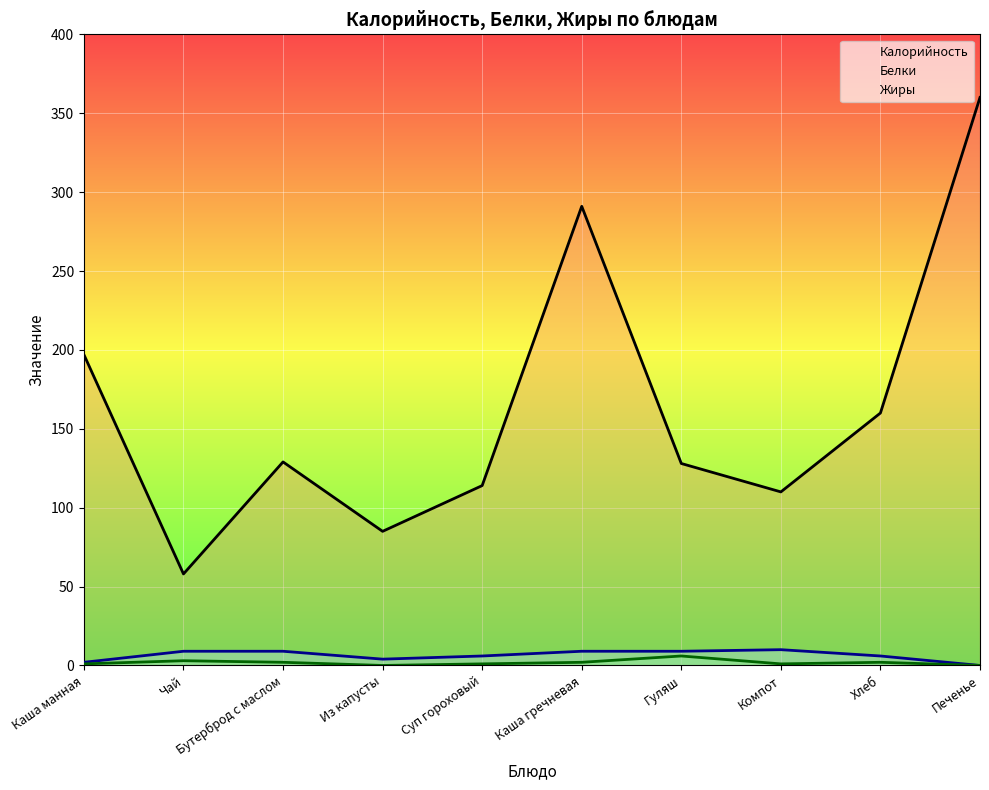

Which category has the highest value across all series?

Печенье